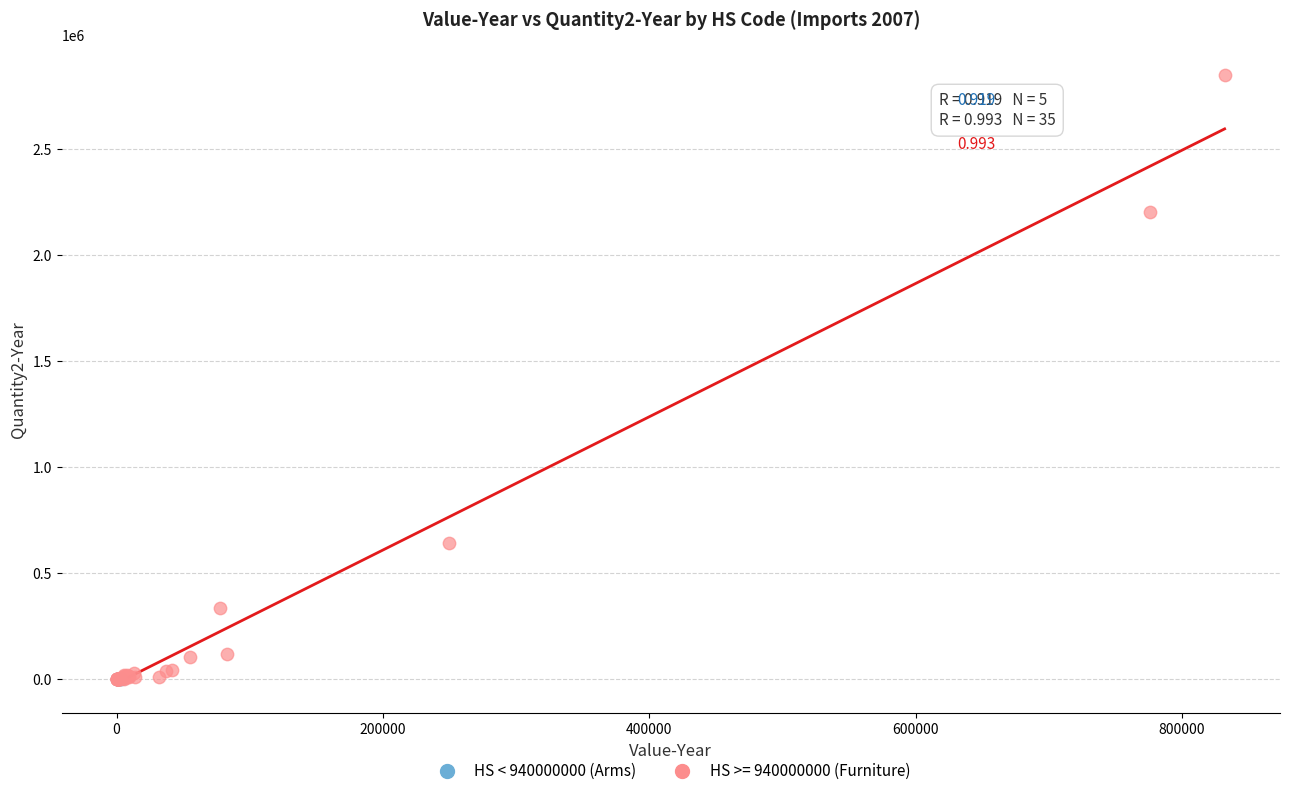

Which series reaches the maximum Y coordinate?

HS >= 940000000 (Furniture)